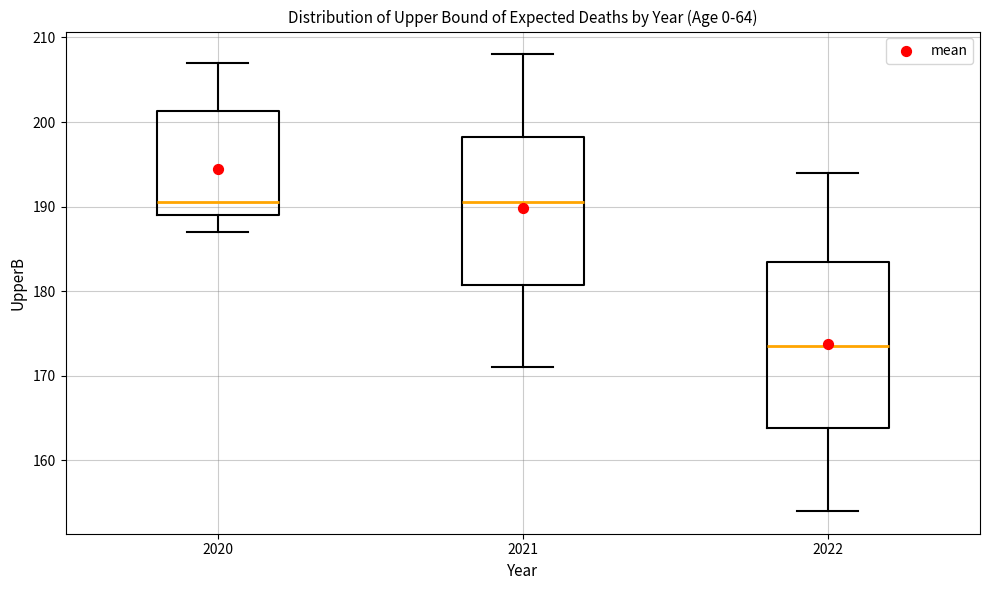

Reading left to right, read every box against the y-axis: the position of its median line, the range the box covers, and the ends of its whiskers. The values are not printed on the chart, so give them approximately, as read against the axis.

2020: median 191, box 189 to 201, whiskers 187 to 207
2021: median 191, box 181 to 198, whiskers 171 to 208
2022: median 174, box 164 to 184, whiskers 154 to 194